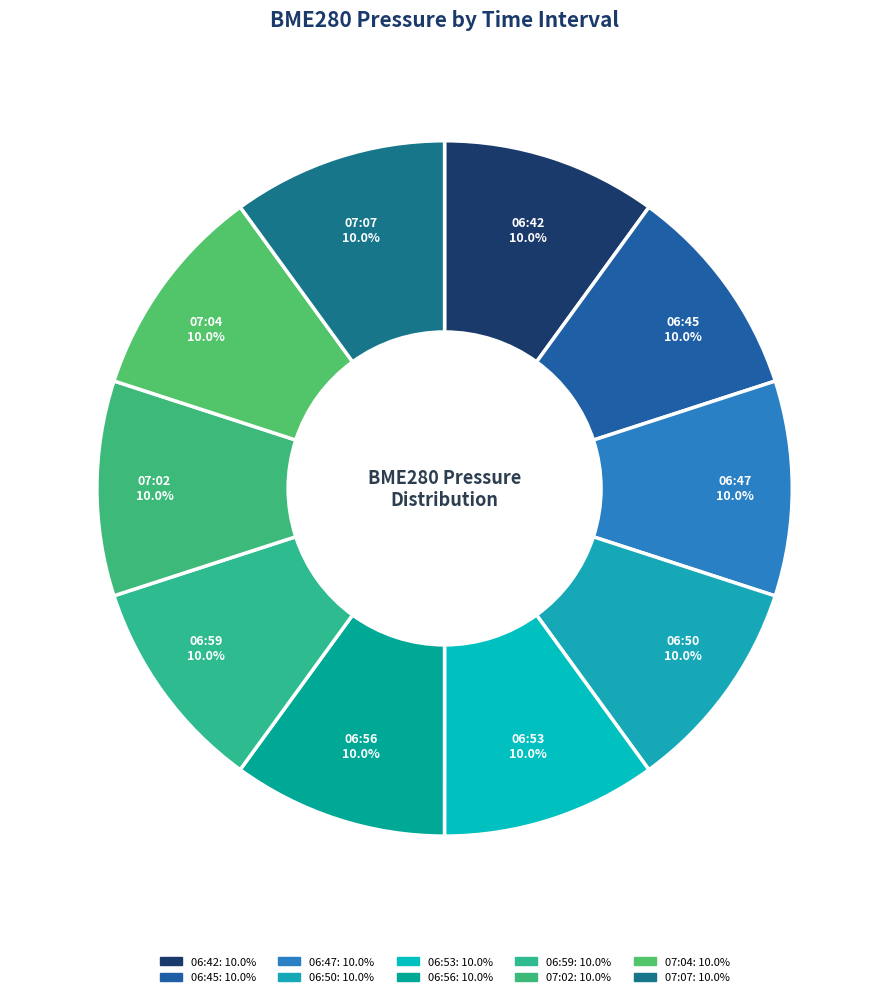

How many slices are in this pie chart?

10